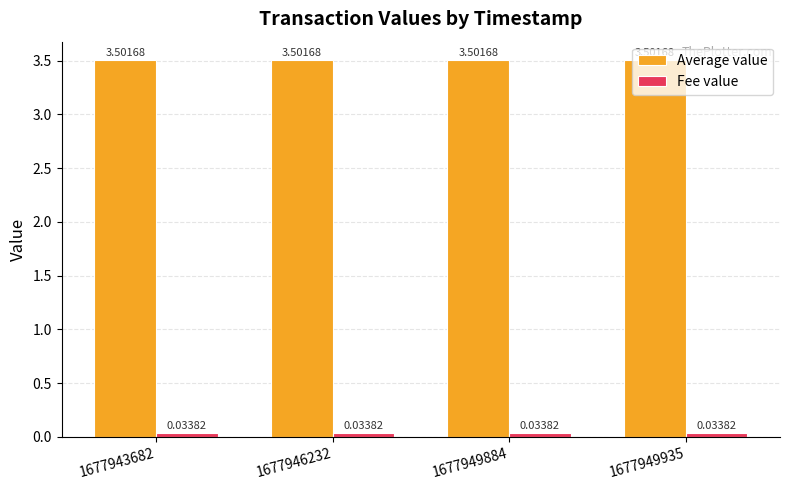

At how many categories does at least one series exceed 0?

4